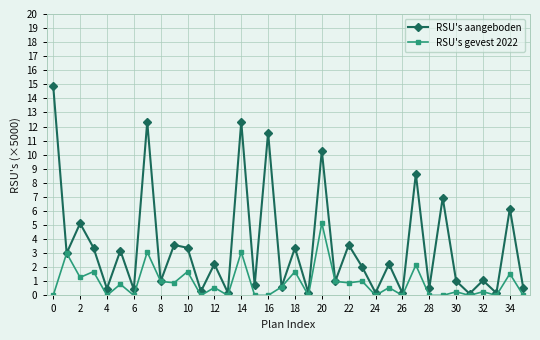

Which series has the largest range (max minus min)?

RSU's aangeboden